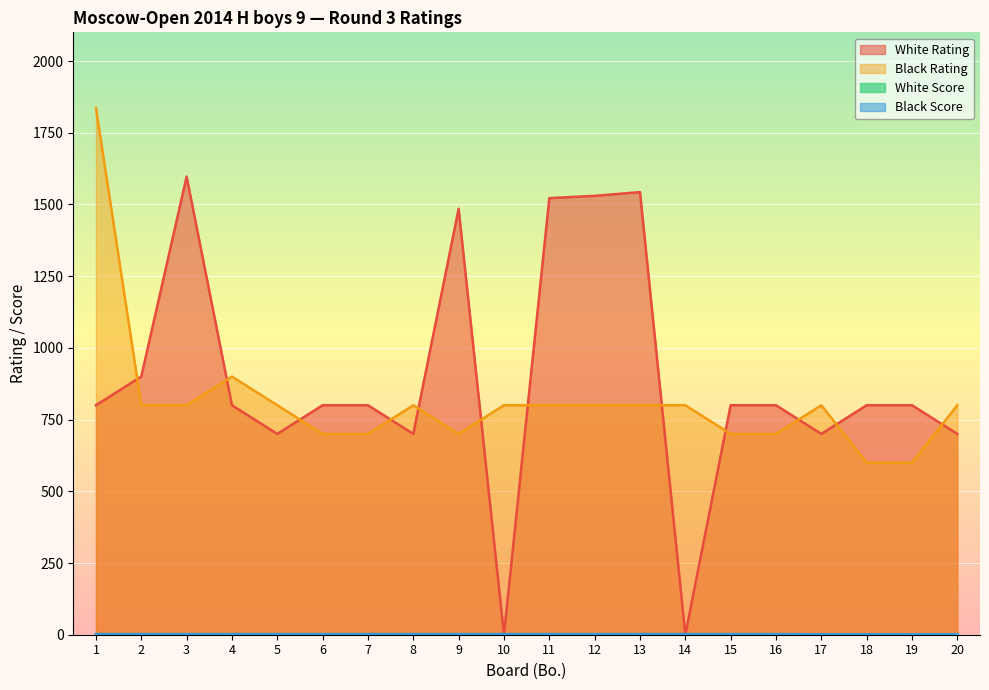

What is the sum of all White Score values?

38.0